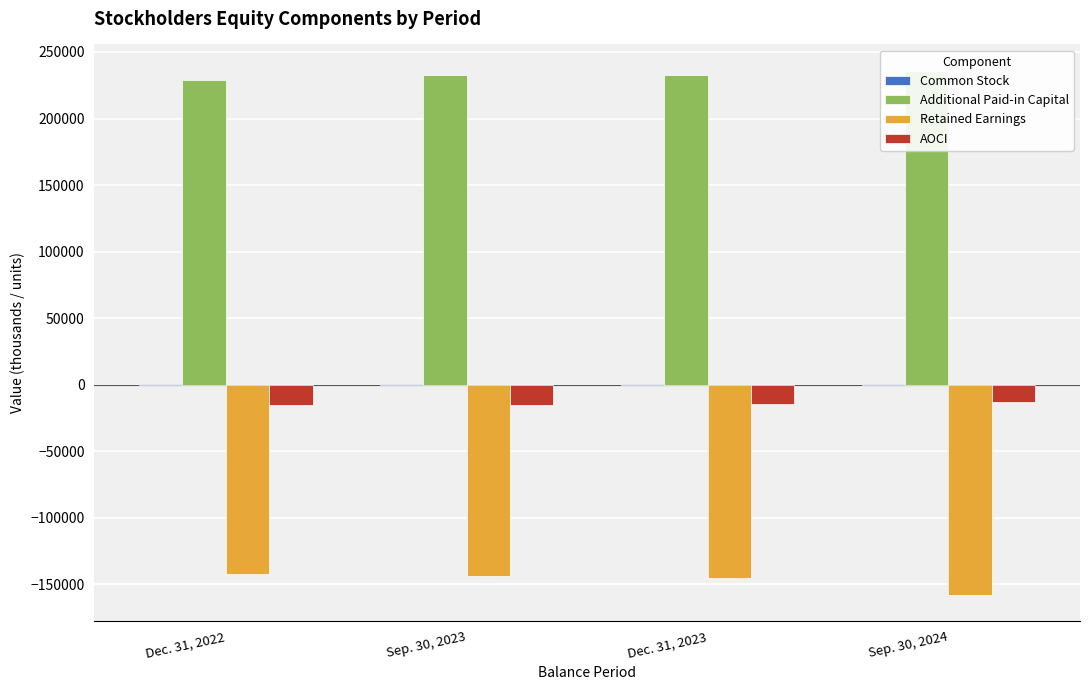

What is the label of the 4th bar from the right?

Dec. 31, 2022